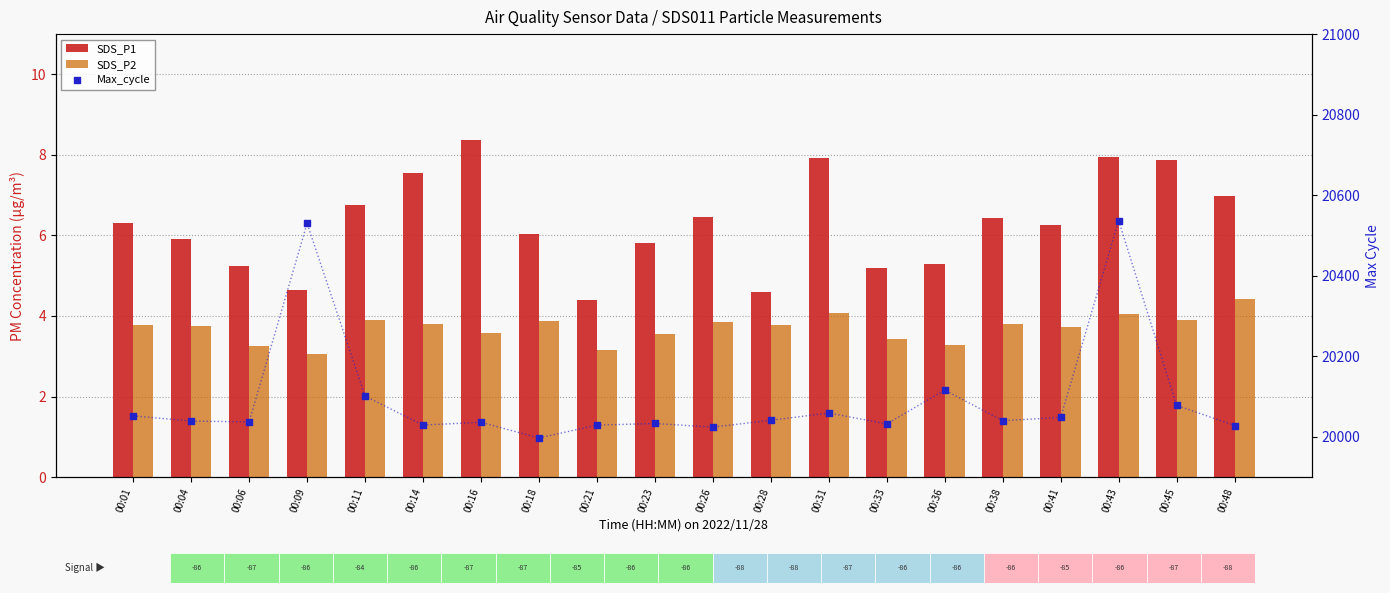

Which series has the largest total across all categories?

Max_cycle